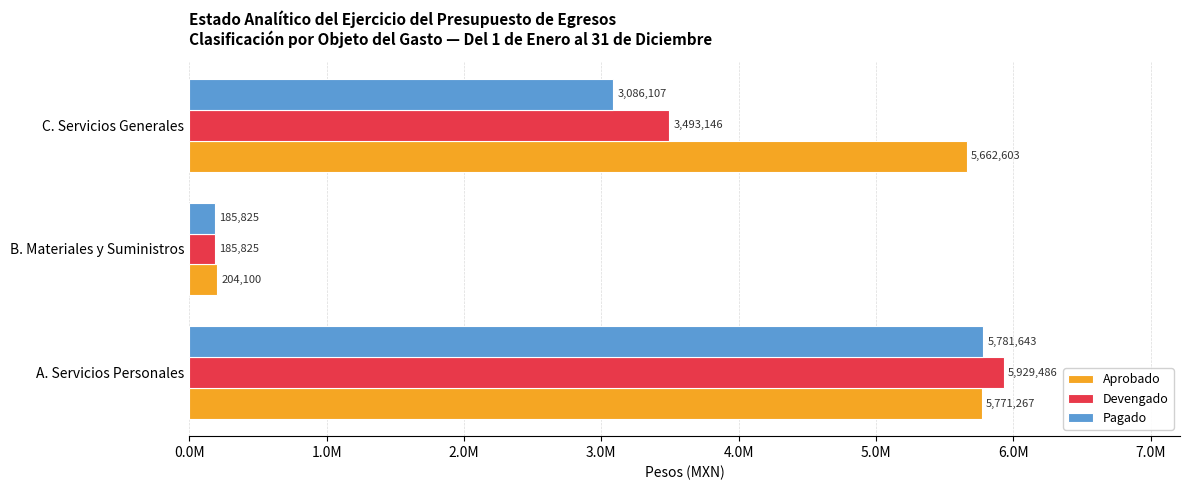

At which category is the sum across all series the highest?

A. Servicios Personales